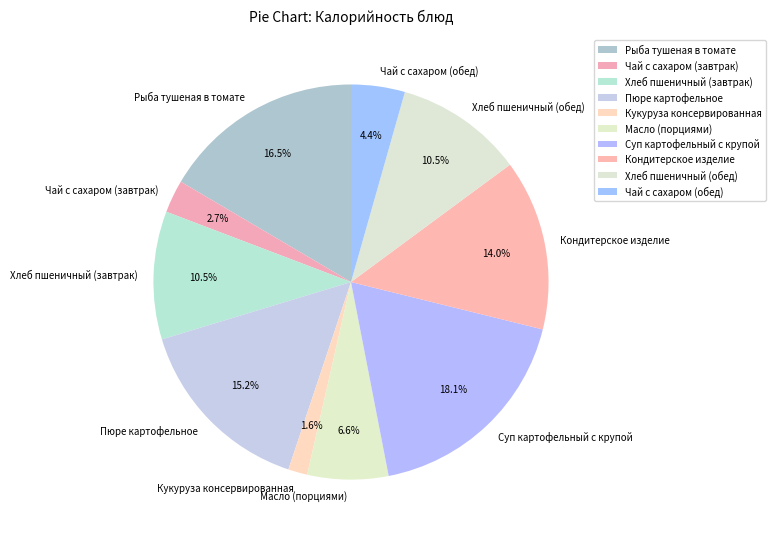

What percentage is the Кондитерское изделие slice, to the nearest percent?

14%